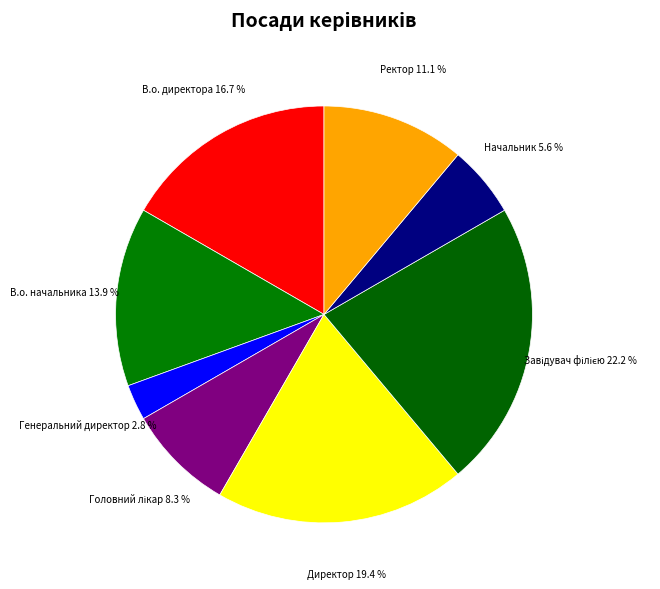

How many slices are in this pie chart?

8